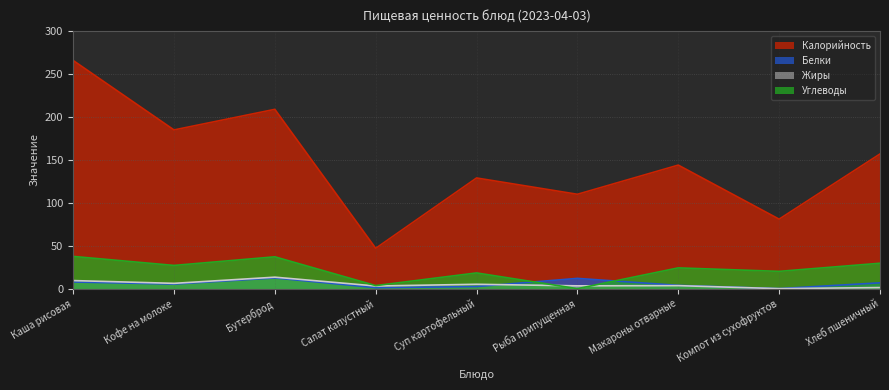

True or false: Белки and Калорийность intersect in this chart.

False